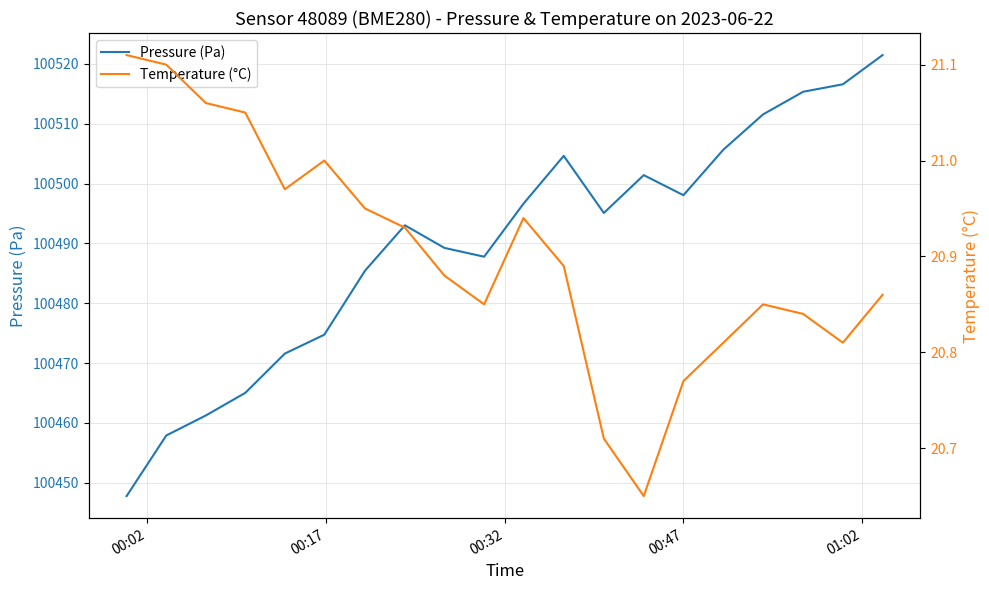

How many data points does each series have?

20